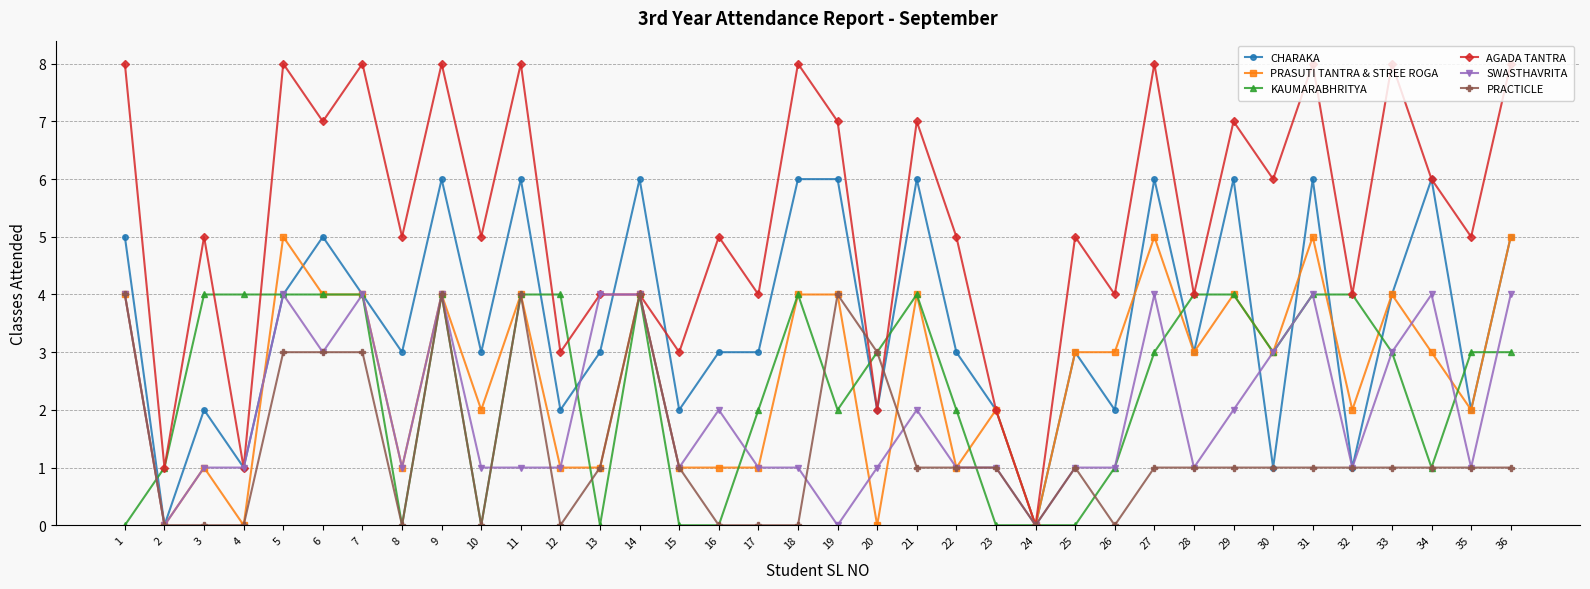

Count the number of categories in the chart.

36